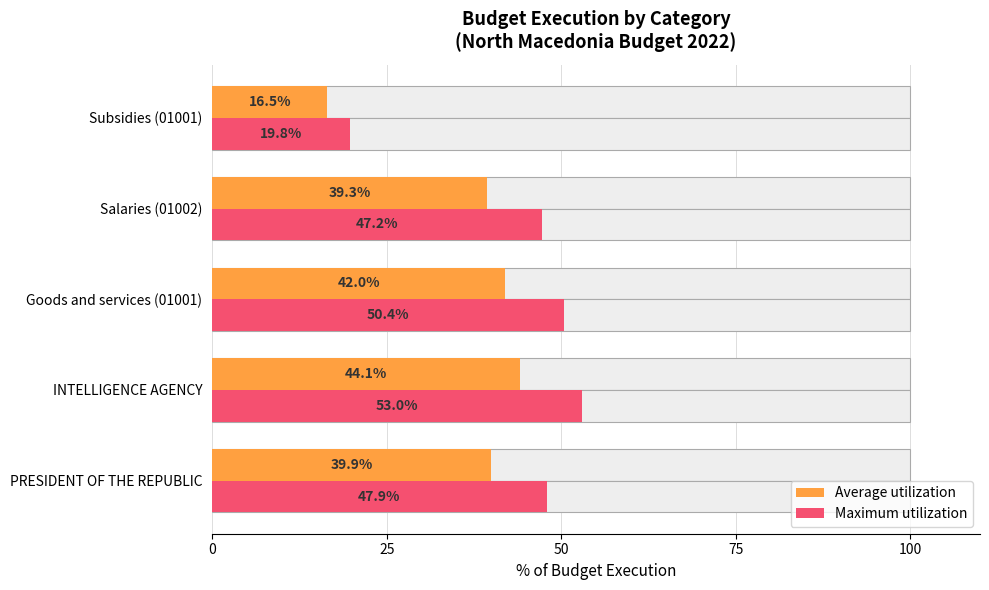

What is the spread (max minus min) of values at Goods and services (01001)?

8.4